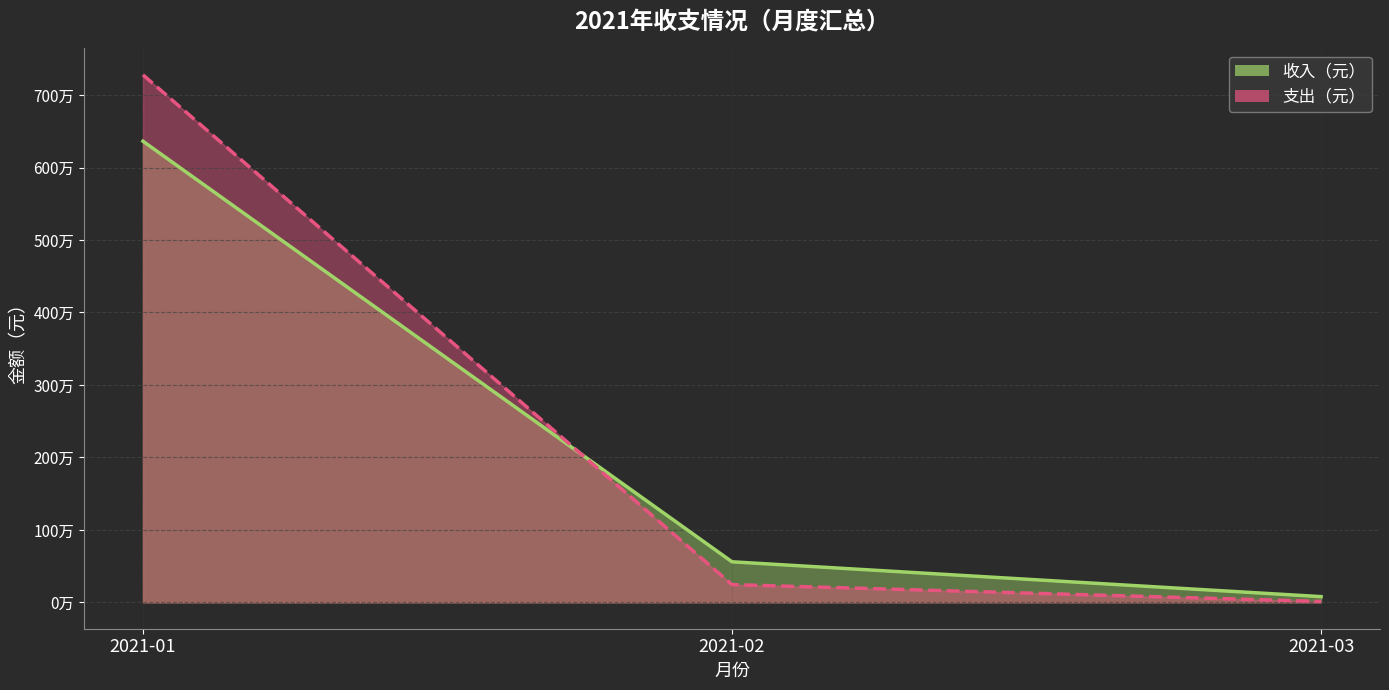

What are all the series names shown in the legend?

收入（元）, 支出（元）